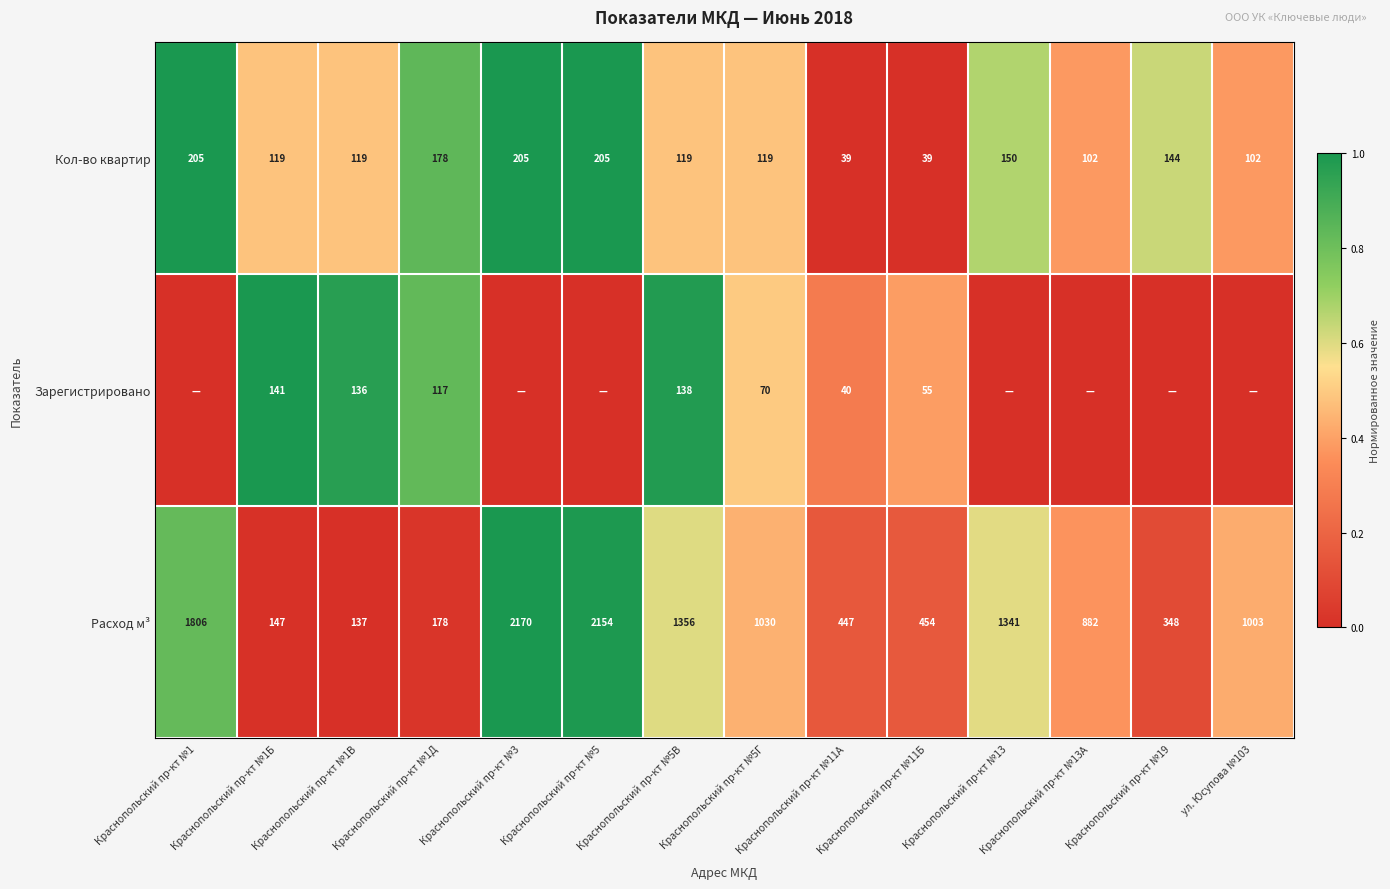

Is the value of Расход м³ at Краснопольский пр-кт №5В greater than the value of Кол-во квартир at Краснопольский пр-кт №5?

Yes